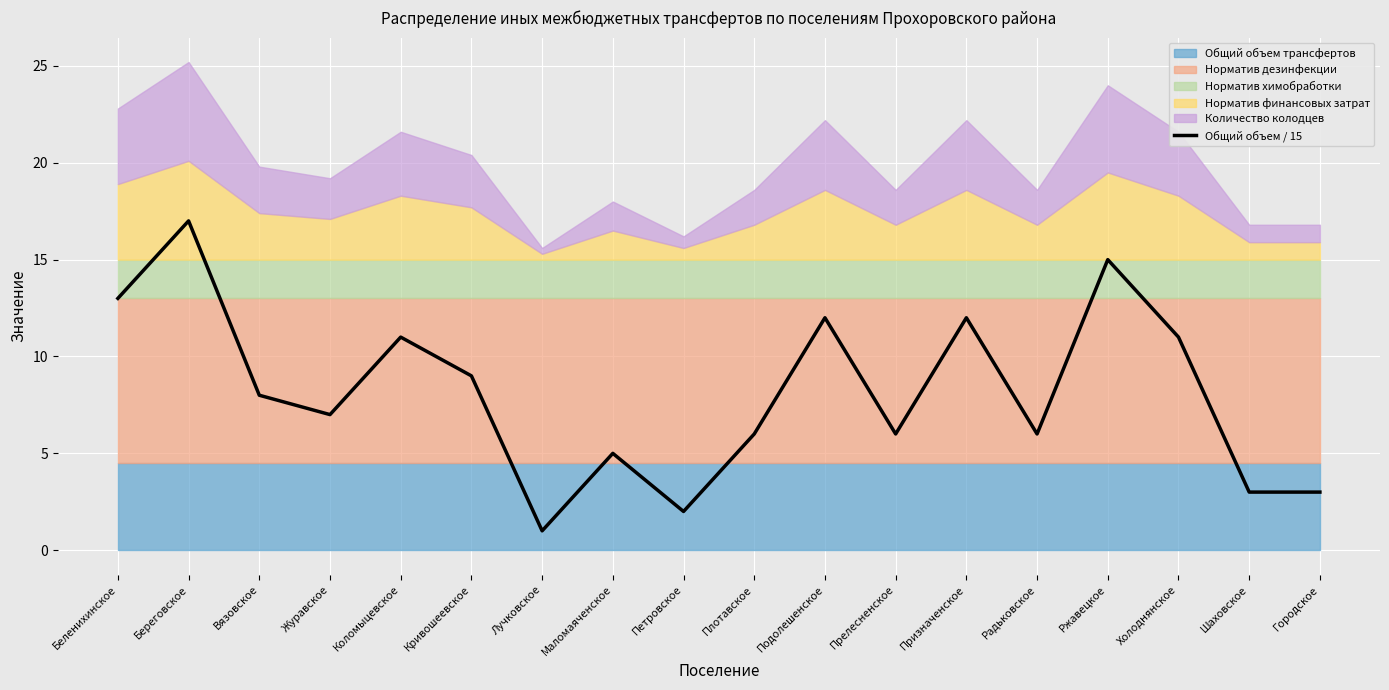

How many values exceed 8?

8